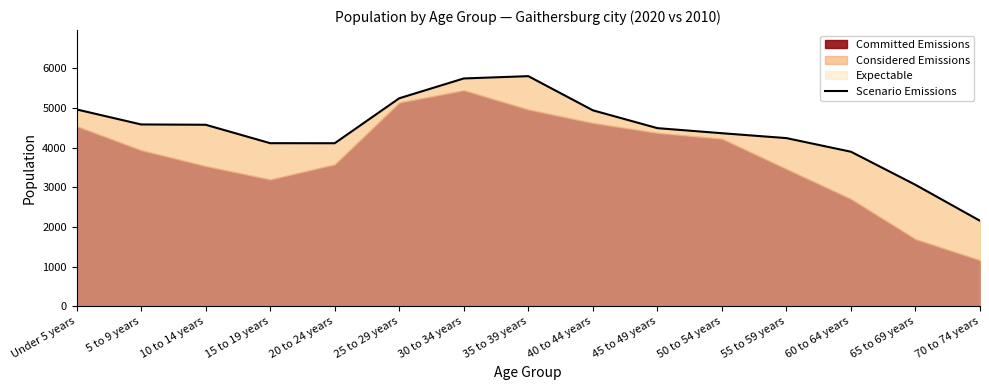

How many interior local peaks (higher than both neighbors) does the data have?

1